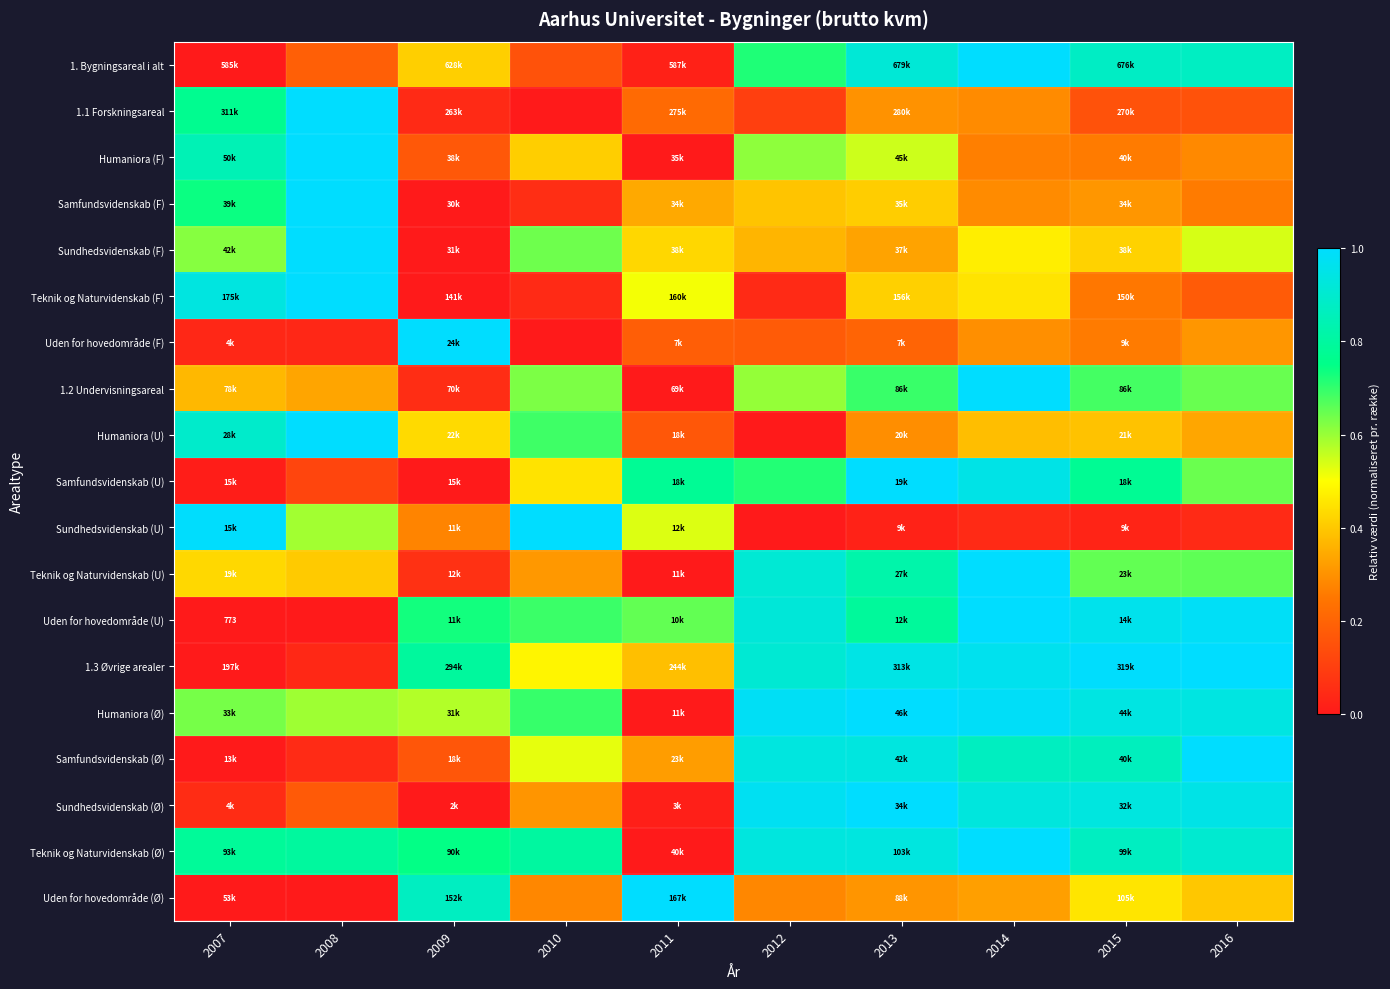

How many data points in 1.1 Forskningsareal are above 0?

9